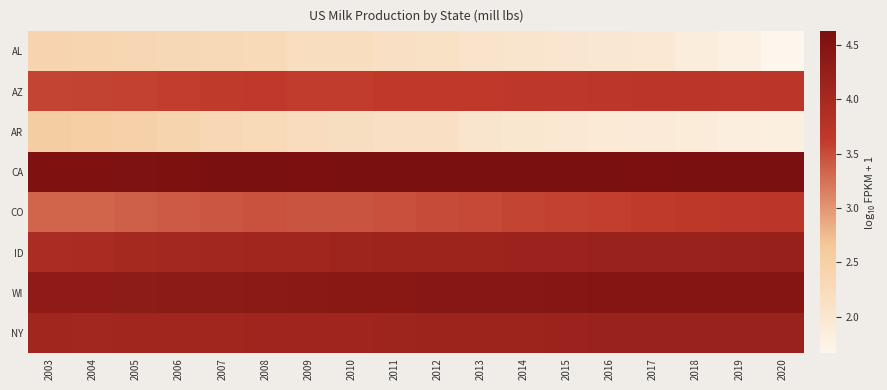

What is the spread (max minus min) of values at 2003?

2.1